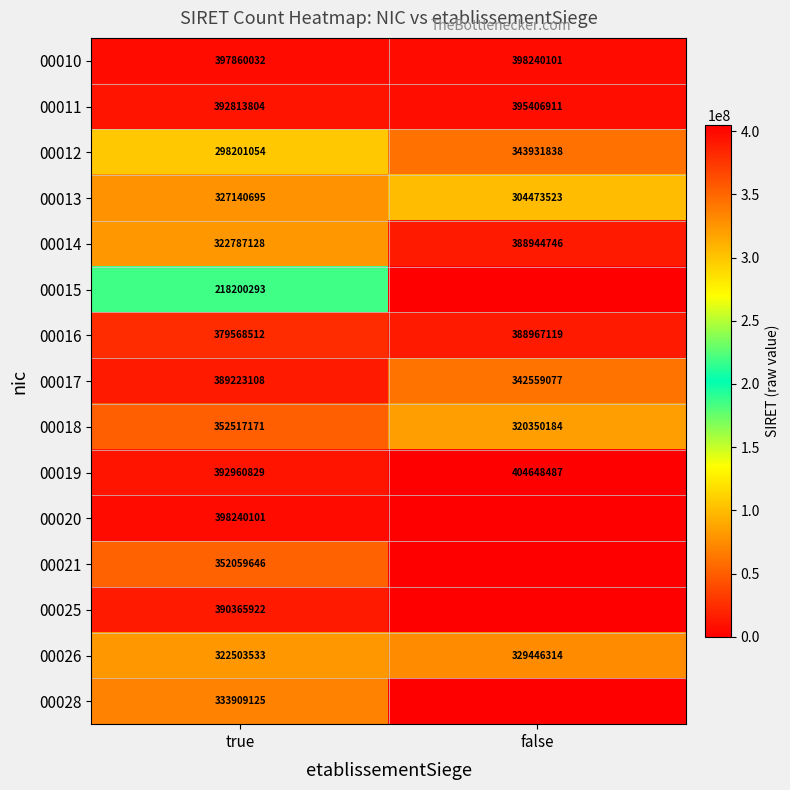

Rank the series at true from highest to lowest value.

00020, 00010, 00019, 00011, 00025, 00017, 00016, 00018, 00021, 00028, 00013, 00014, 00026, 00012, 00015